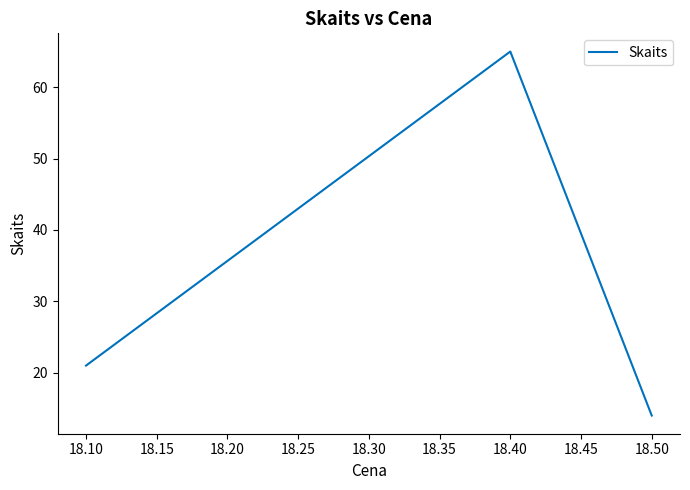

The chart shows a value of 21 at 18.50. True or false?

False